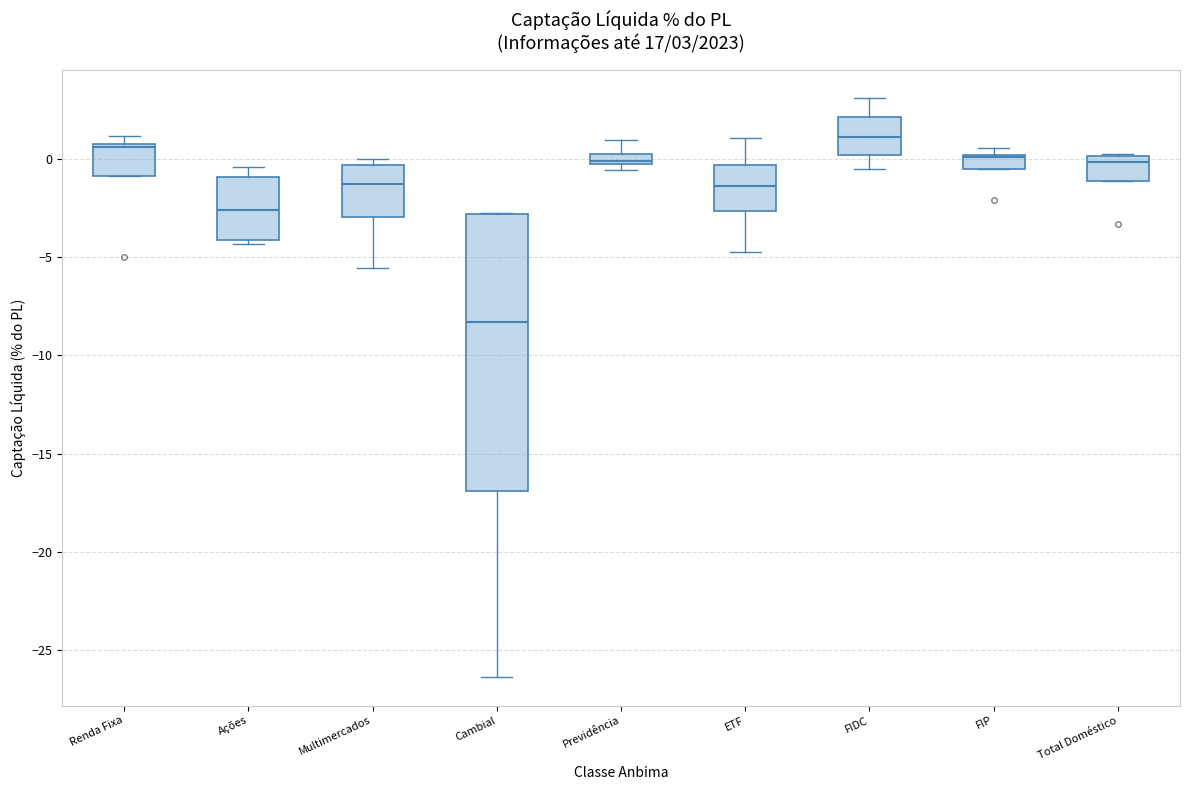

Which box's median line is the highest?

FIDC